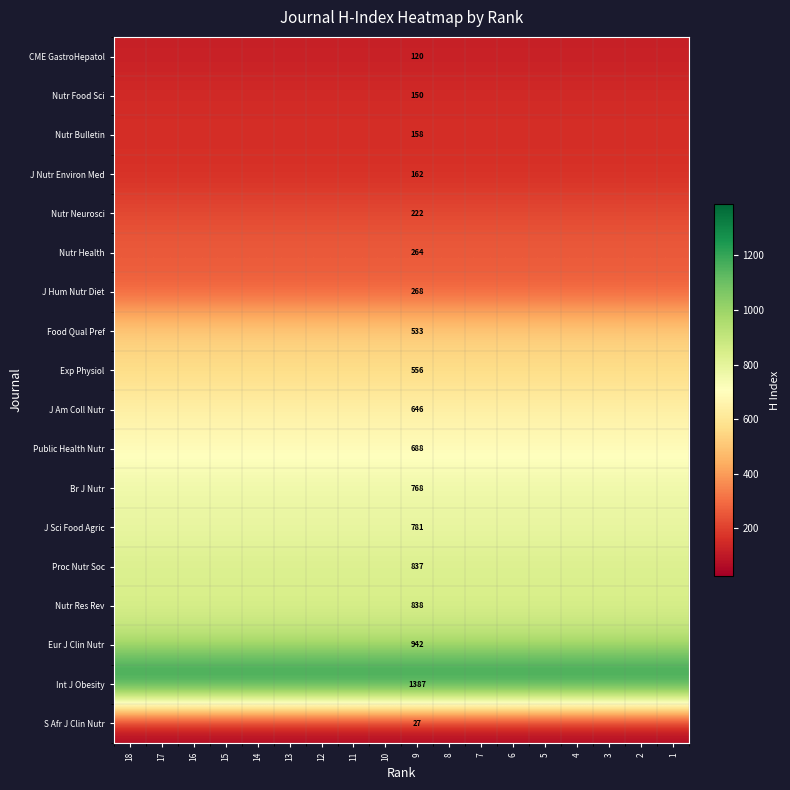

At how many categories does at least one series exceed 768?

18